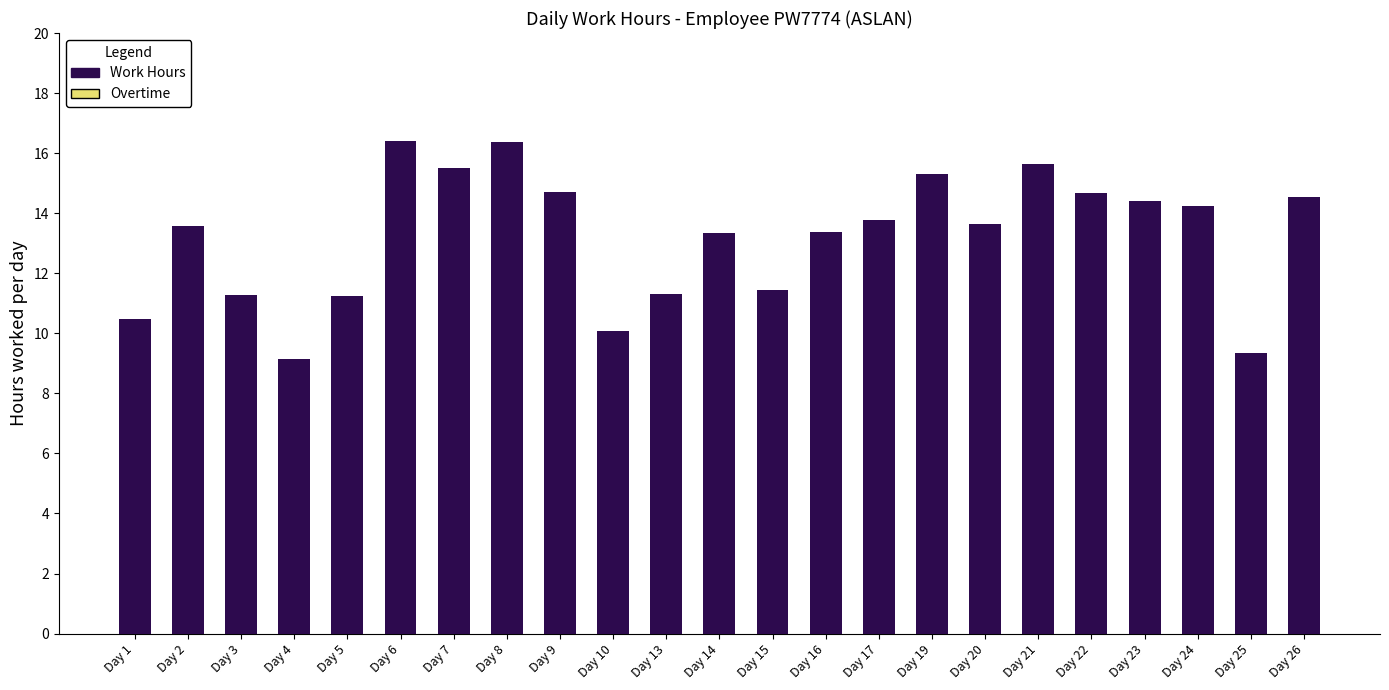

Where does the data first go above 13?

Day 2